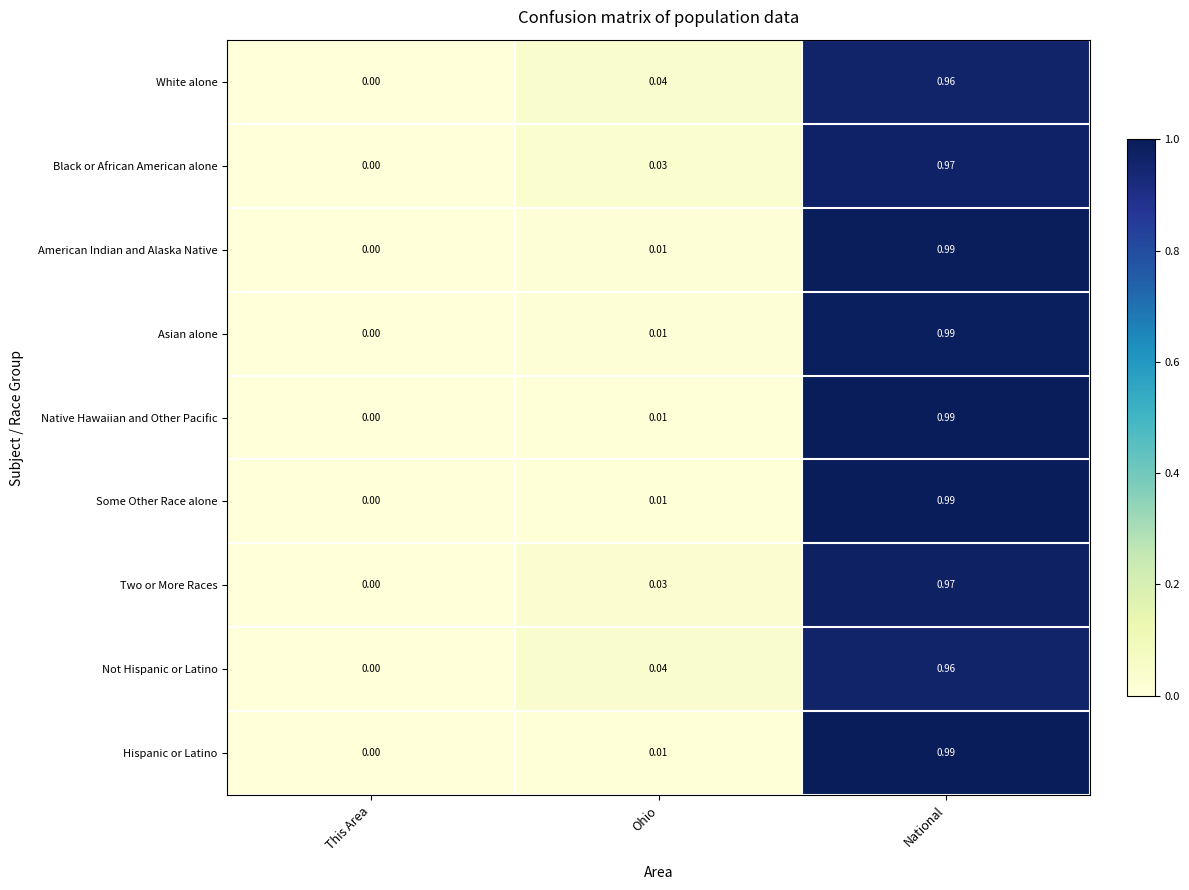

List the labels in order of Native Hawaiian and Other Pacific value, largest first.

National, Ohio, This Area